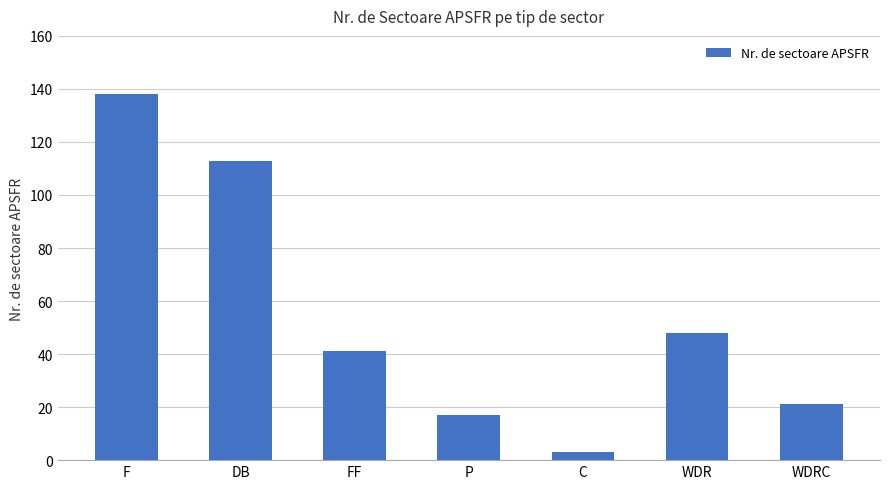

How many series are shown in this chart?

1